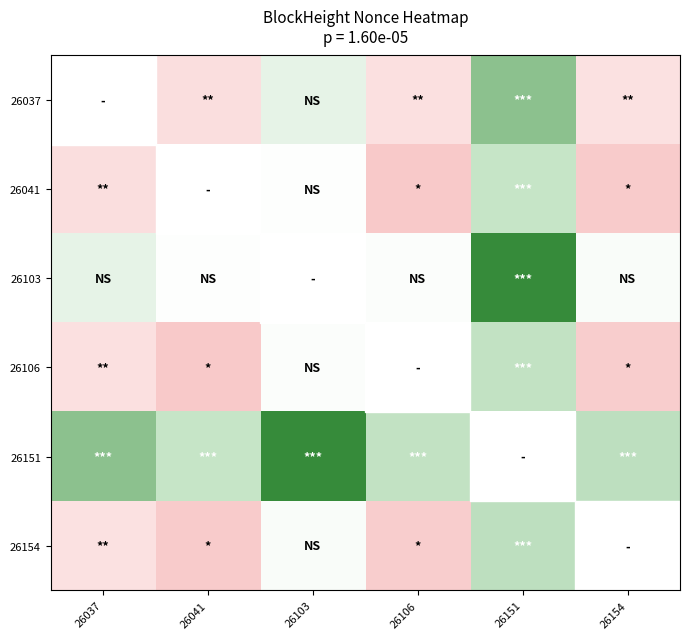

Rank the series by their maximum value, from lowest to highest.

26106, 26037, 26041, 26154, 26103, 26151